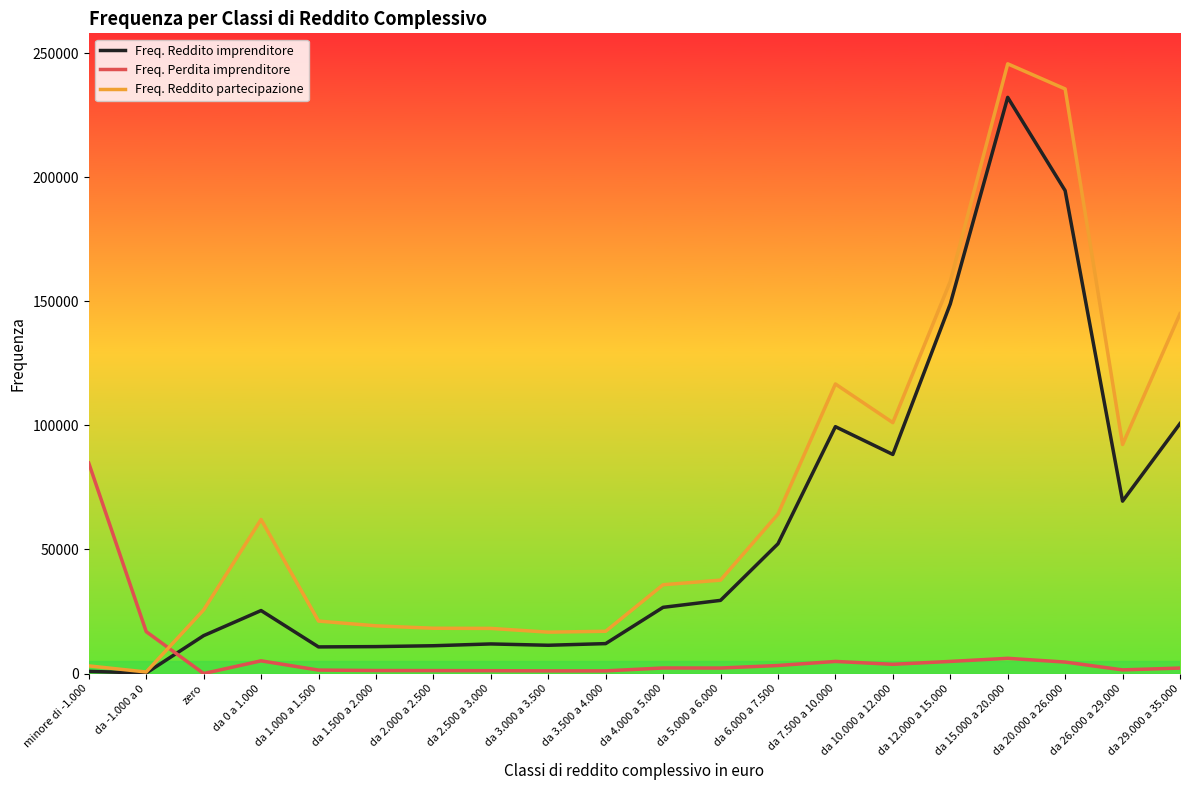

What are all the series names shown in the legend?

Freq. Reddito imprenditore, Freq. Perdita imprenditore, Freq. Reddito partecipazione